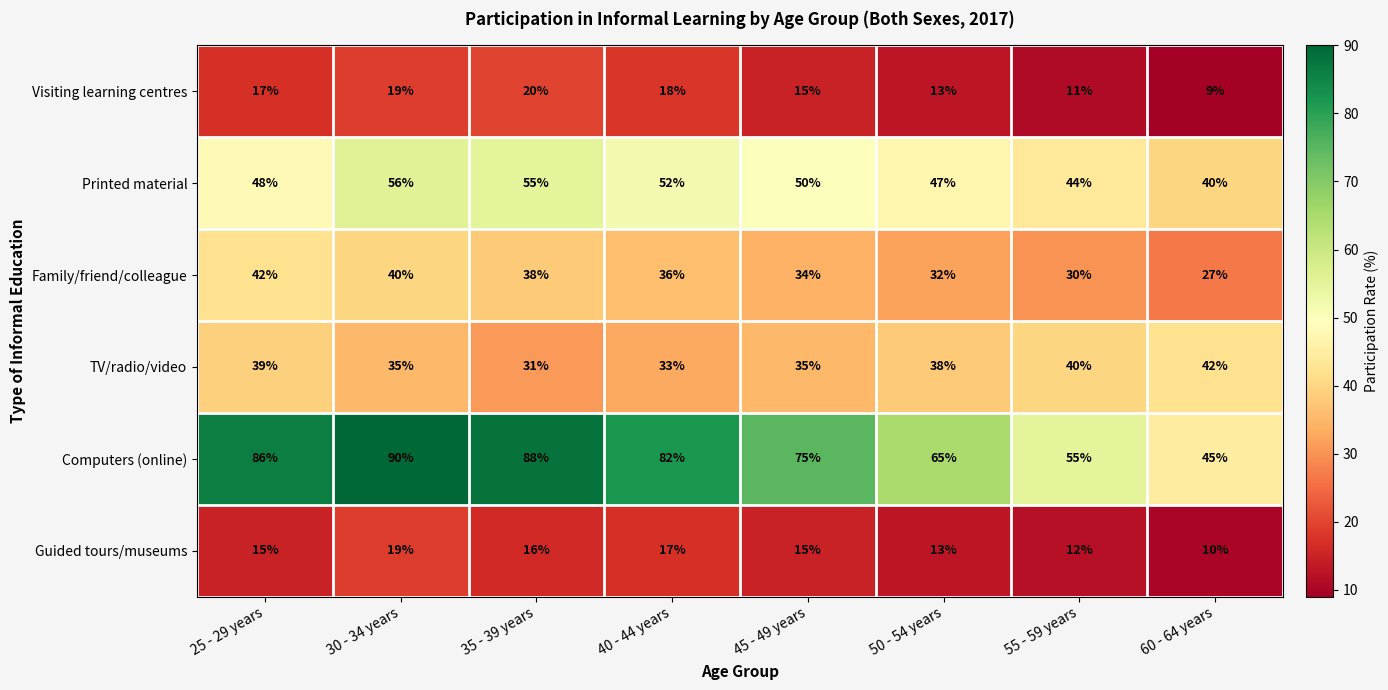

What is the sum of all TV/radio/video values?

293